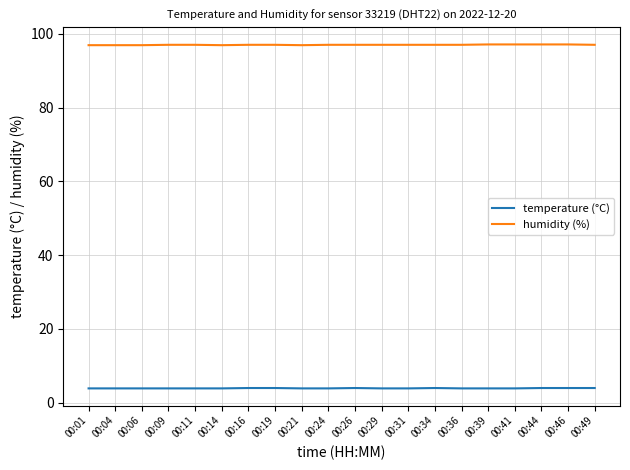

What is the spread (max minus min) of values at 00:26?

93.0